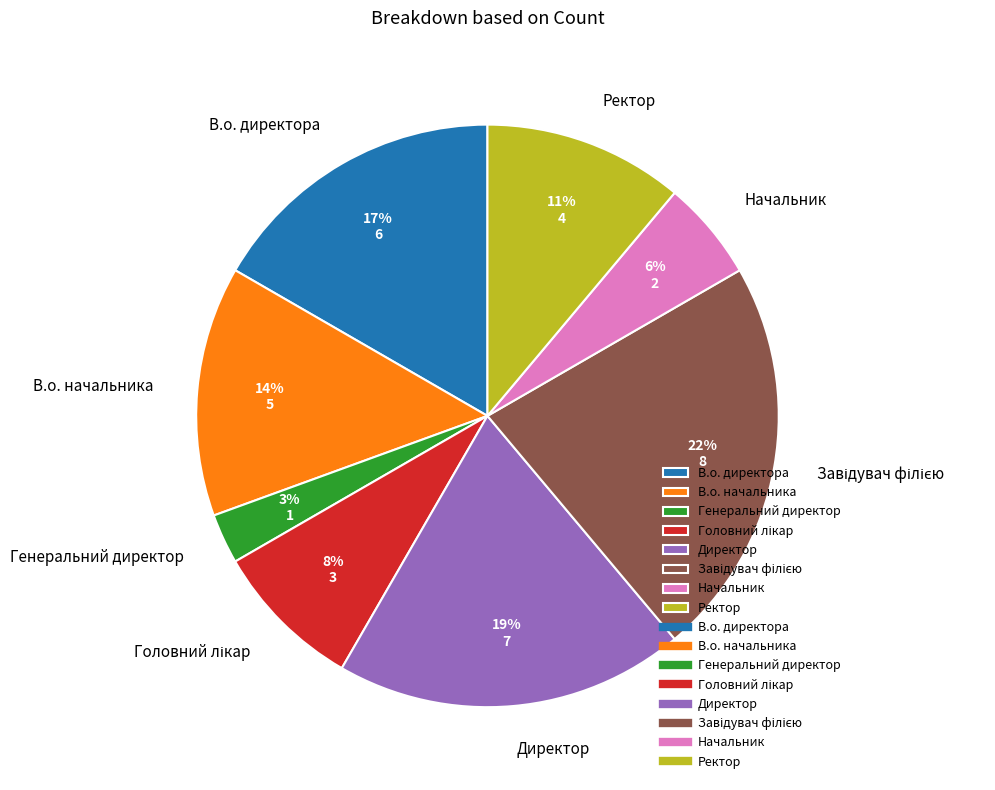

The В.о. директора slice represents 11% of the pie. True or false?

False